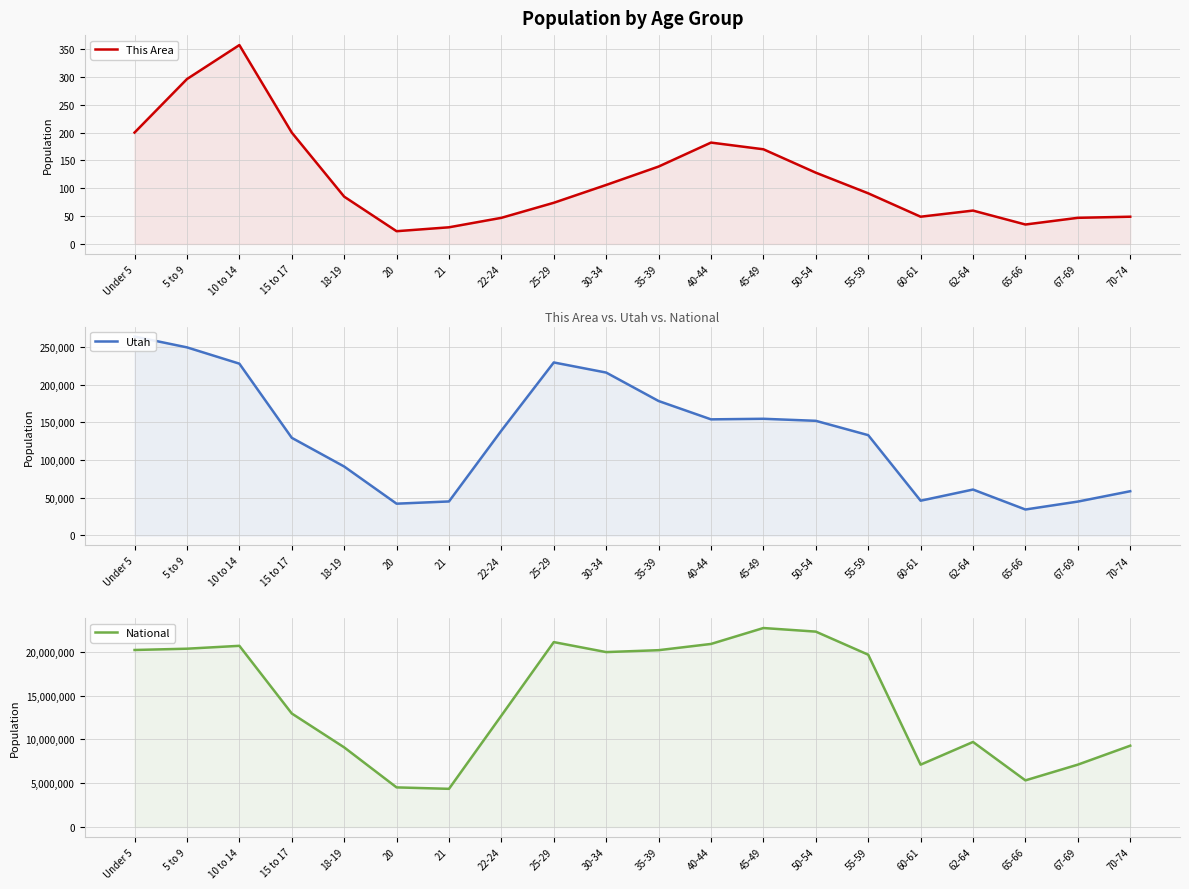

True or false: Utah has more than 1 points higher than both neighbors.

True